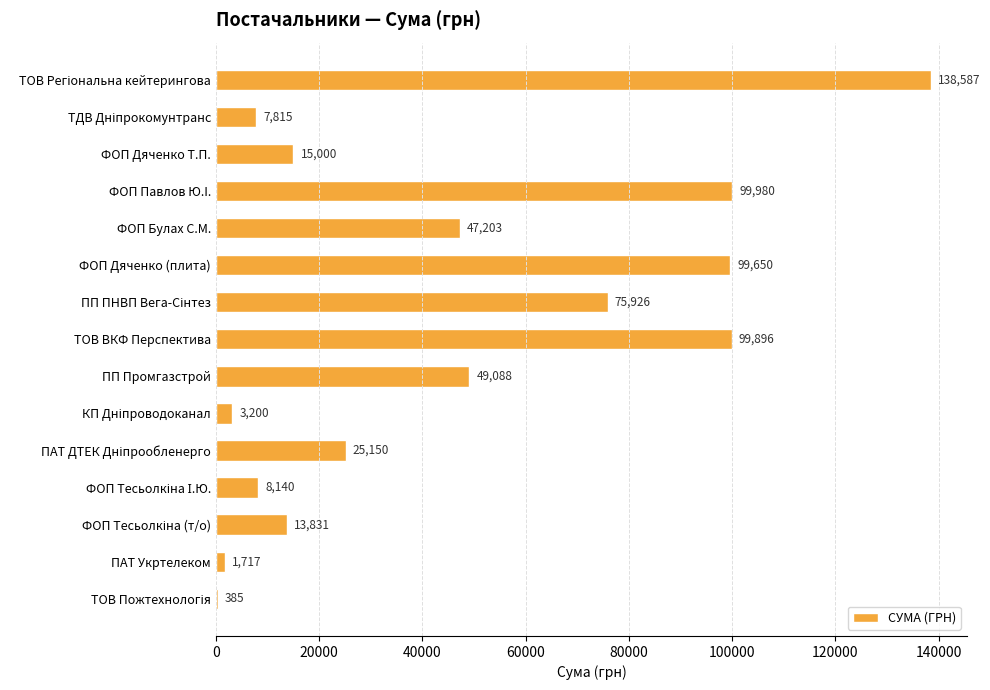

What is the greatest value displayed?

138587.3